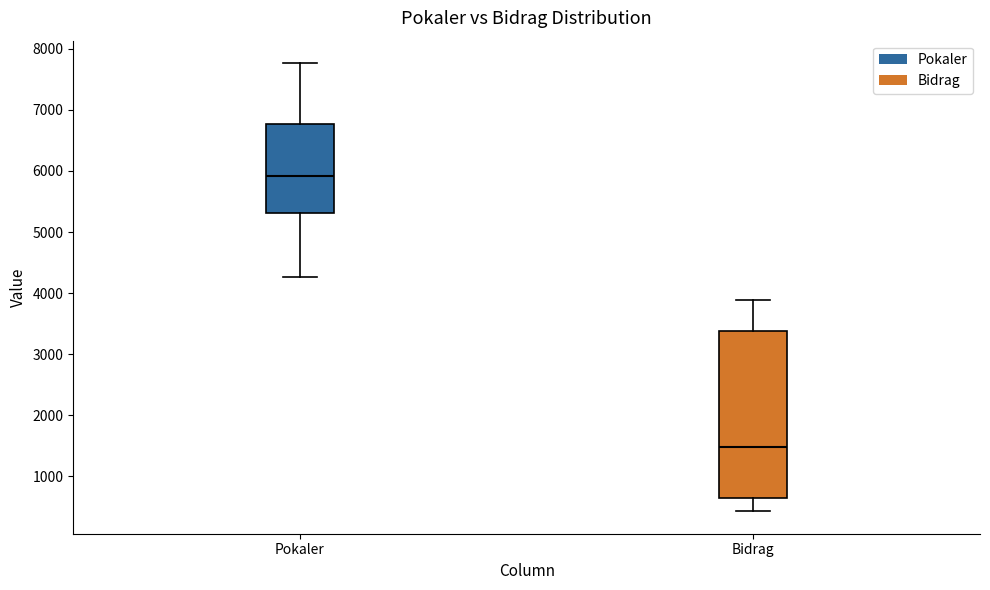

Reading left to right, read every box against the y-axis: the position of its median line, the range the box covers, and the ends of its whiskers. The values are not printed on the chart, so give them approximately, as read against the axis.

Pokaler: median 5900, box 5300 to 6800, whiskers 4300 to 7800
Bidrag: median 1500, box 600 to 3400, whiskers 400 to 3900